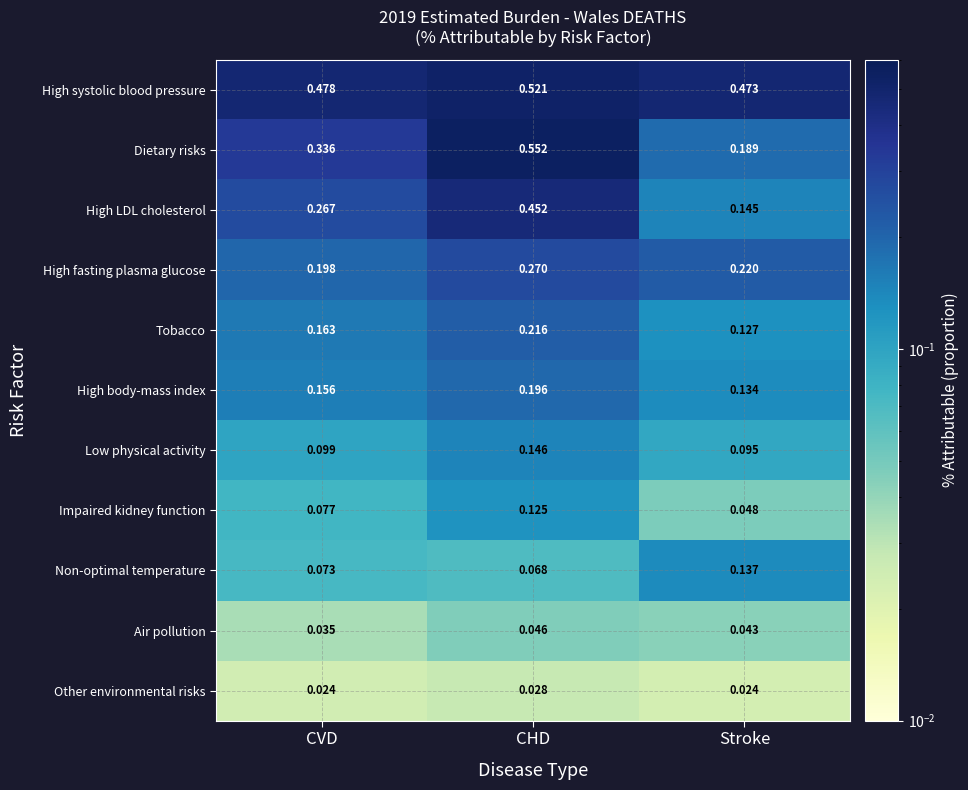

Is the value of High LDL cholesterol at Stroke greater than the value of Other environmental risks at CVD?

Yes